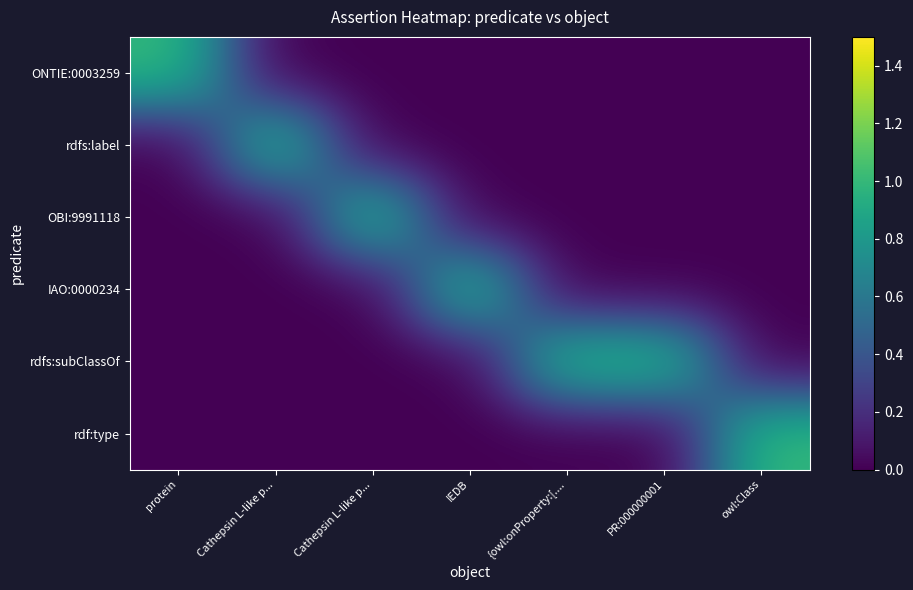

Which label corresponds to the smallest value in the chart?

Cathepsin L-like p...